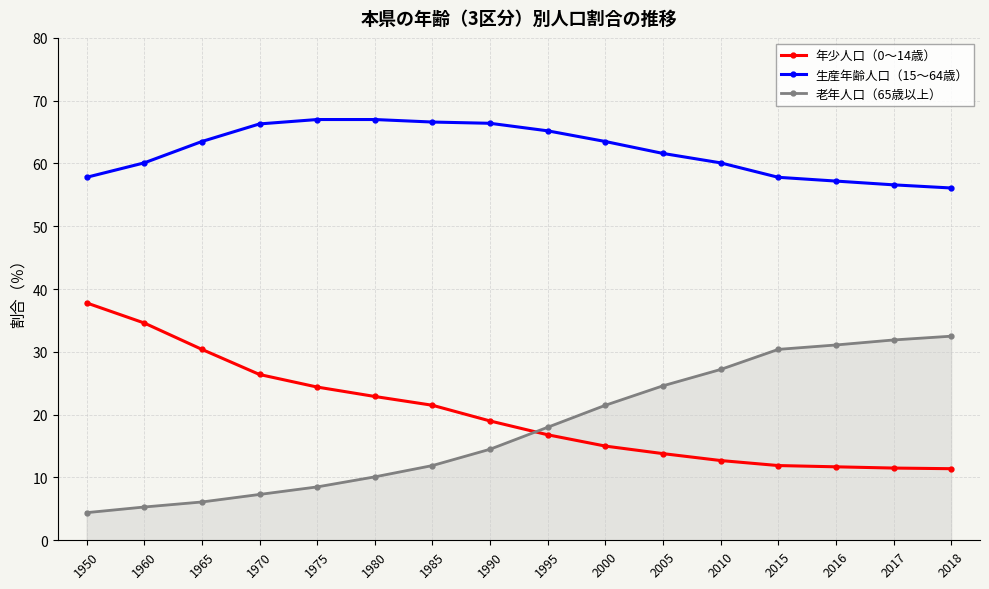

What is the value of the 老年人口（65歳以上） point at the 6th from the left?

10.1